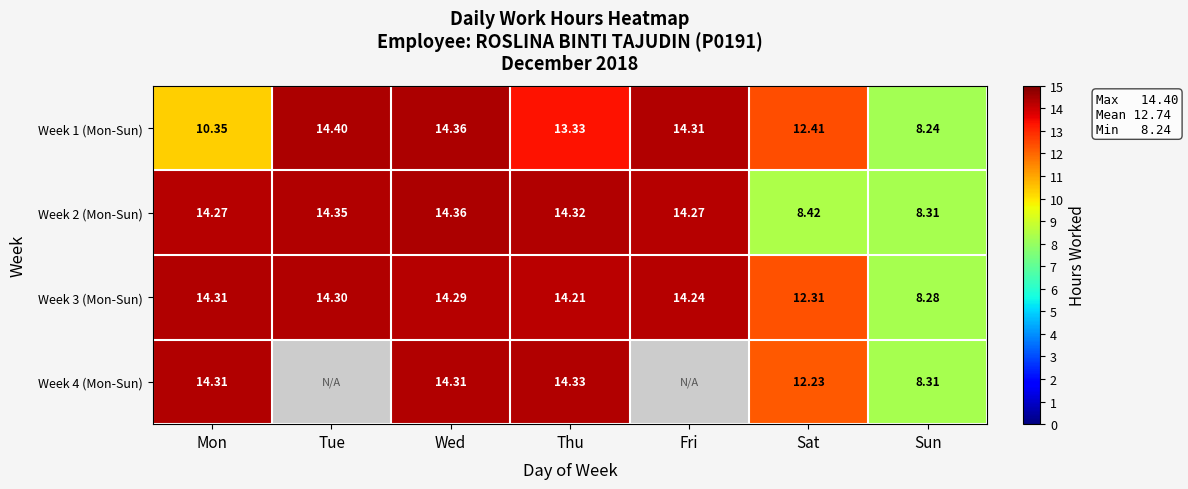

At which label is Week 3 (Mon-Sun) closest to 11?

Sat